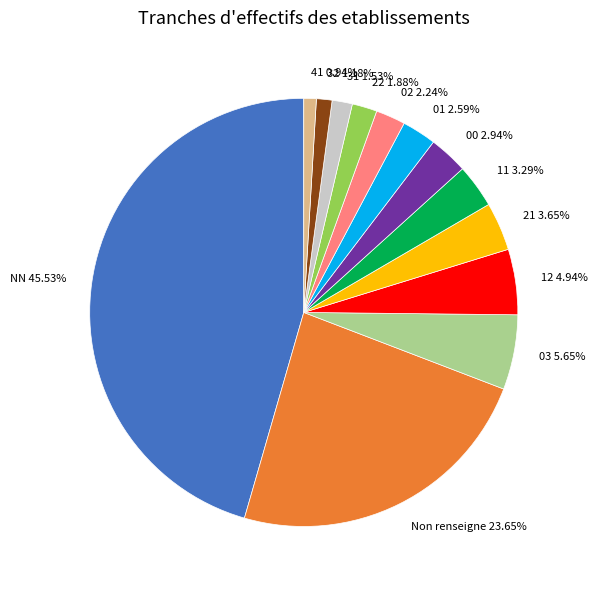

What is the ratio of the value at 11 to the value at 31?

2.2